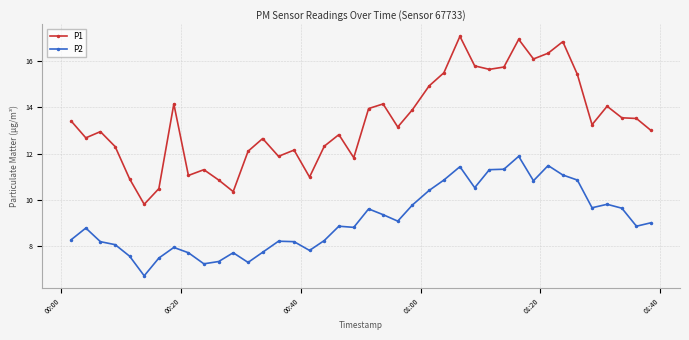

What is the sum of all P2 values?

364.6